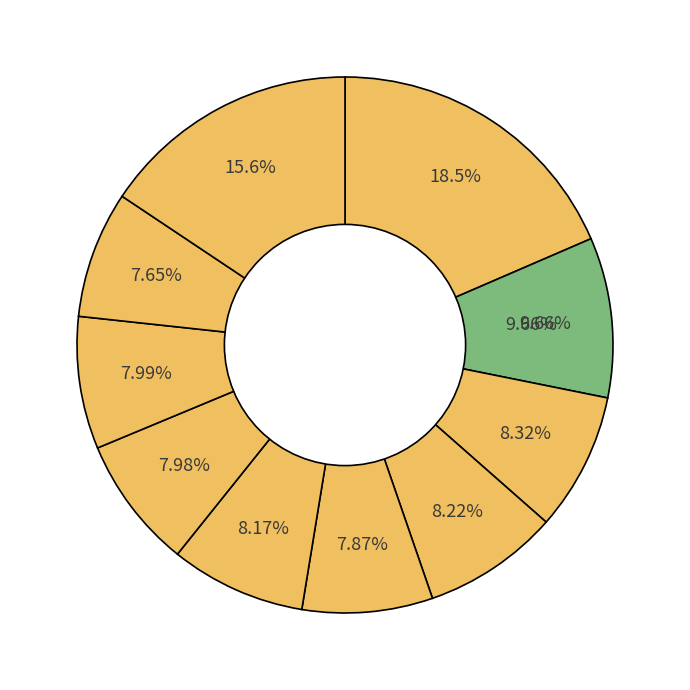

To the nearest percent, what is the average slice percentage?

10%